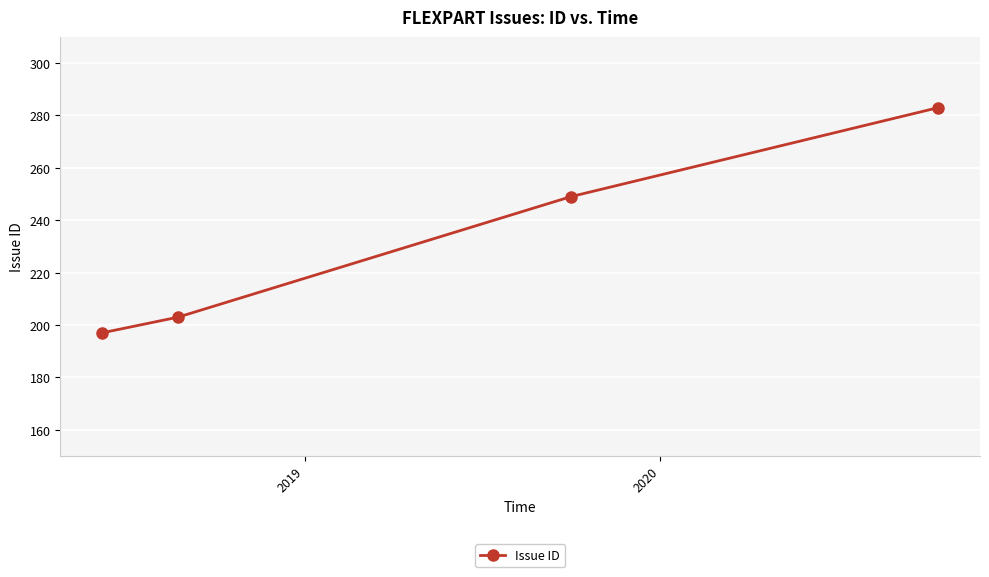

What is the sum of all values?

932